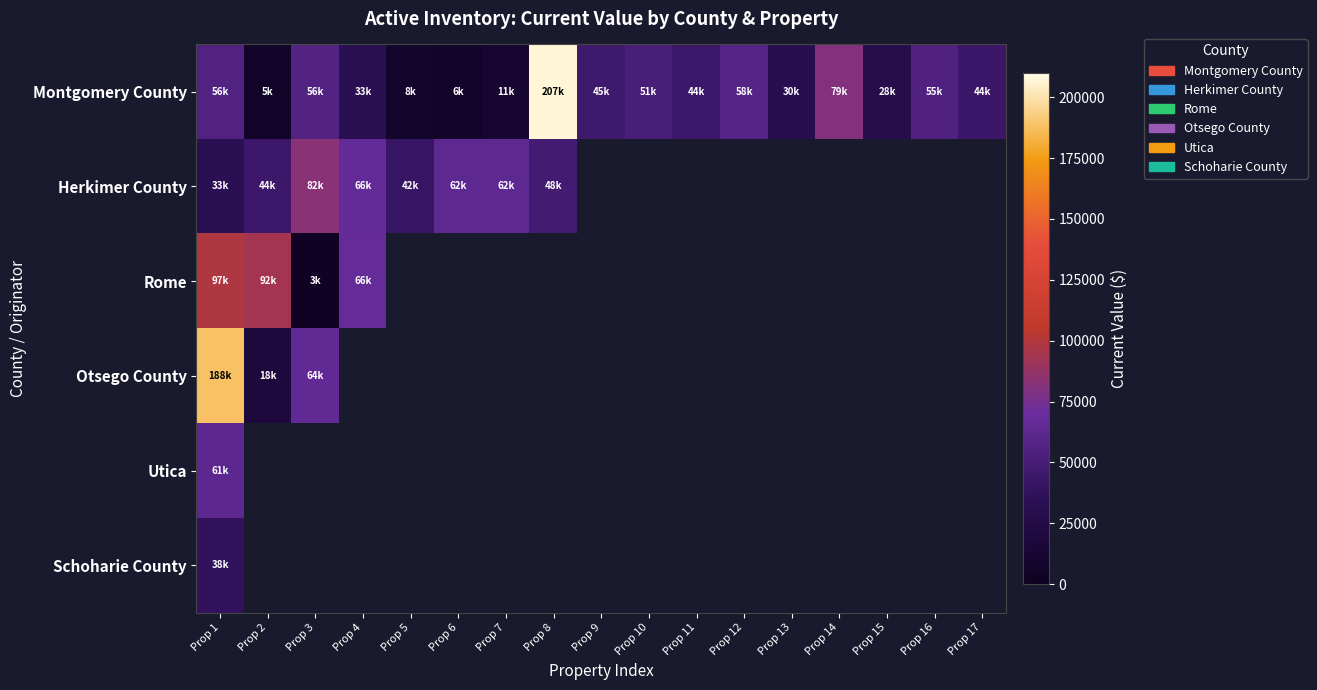

Is the value of Utica at Prop 14 greater than the value of Schoharie County at Prop 2?

No